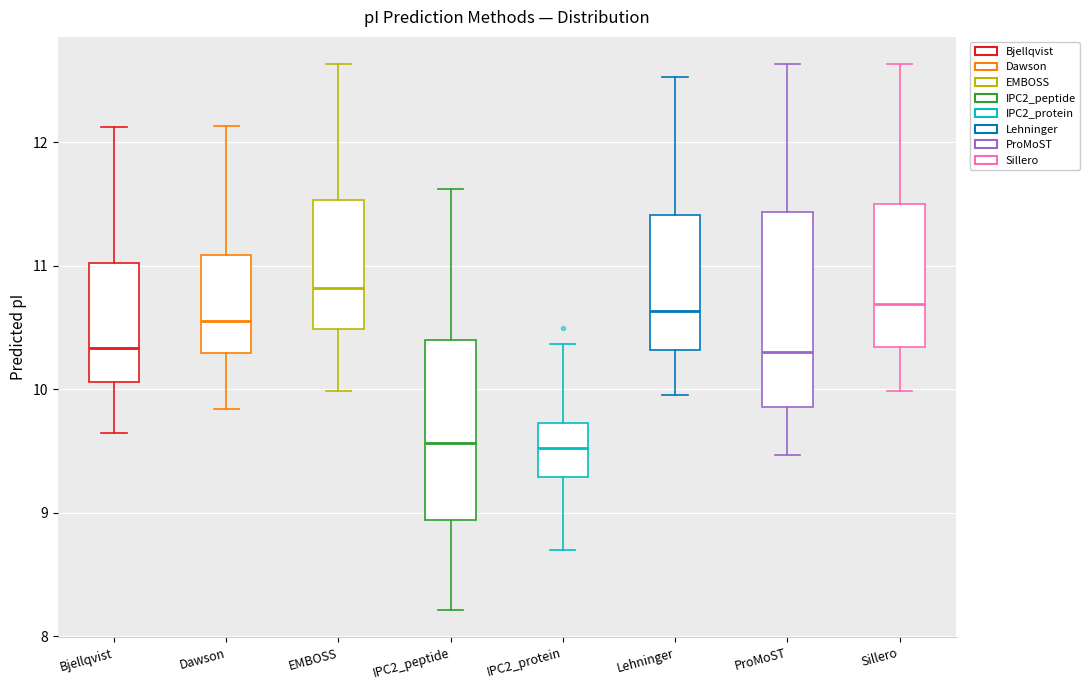

Reading left to right, read every box against the y-axis: the position of its median line, the range the box covers, and the ends of its whiskers. The values are not printed on the chart, so give them approximately, as read against the axis.

Bjellqvist: median 10.3, box 10.1 to 11.0, whiskers 9.6 to 12.1
Dawson: median 10.6, box 10.3 to 11.1, whiskers 9.8 to 12.1
EMBOSS: median 10.8, box 10.5 to 11.5, whiskers 10.0 to 12.6
IPC2_peptide: median 9.6, box 8.9 to 10.4, whiskers 8.2 to 11.6
IPC2_protein: median 9.5, box 9.3 to 9.7, whiskers 8.7 to 10.4
Lehninger: median 10.6, box 10.3 to 11.4, whiskers 10.0 to 12.5
ProMoST: median 10.3, box 9.9 to 11.4, whiskers 9.5 to 12.6
Sillero: median 10.7, box 10.3 to 11.5, whiskers 10.0 to 12.6